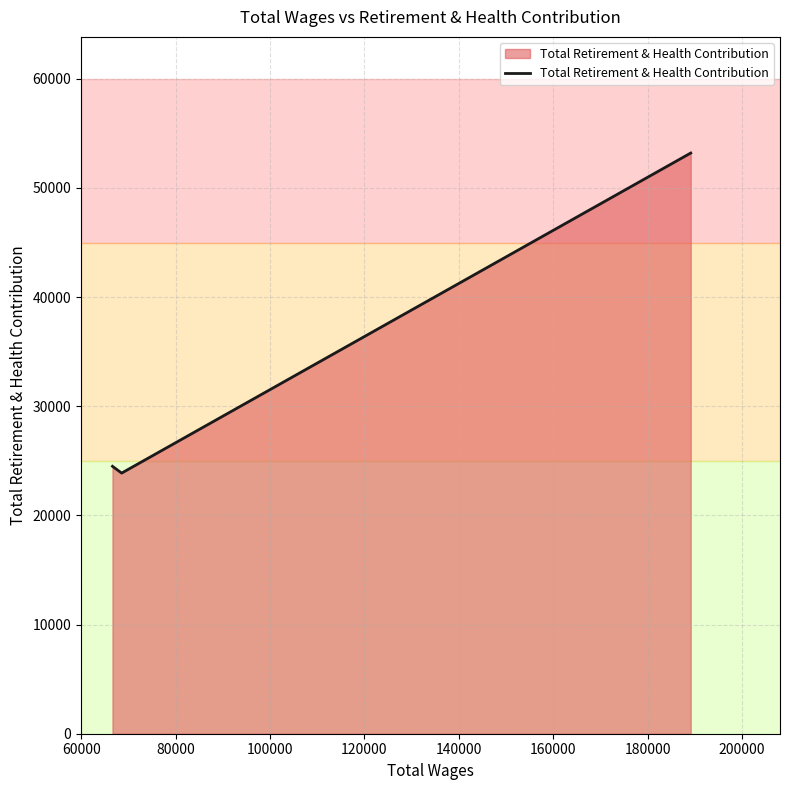

What is the sum of all values?

101578